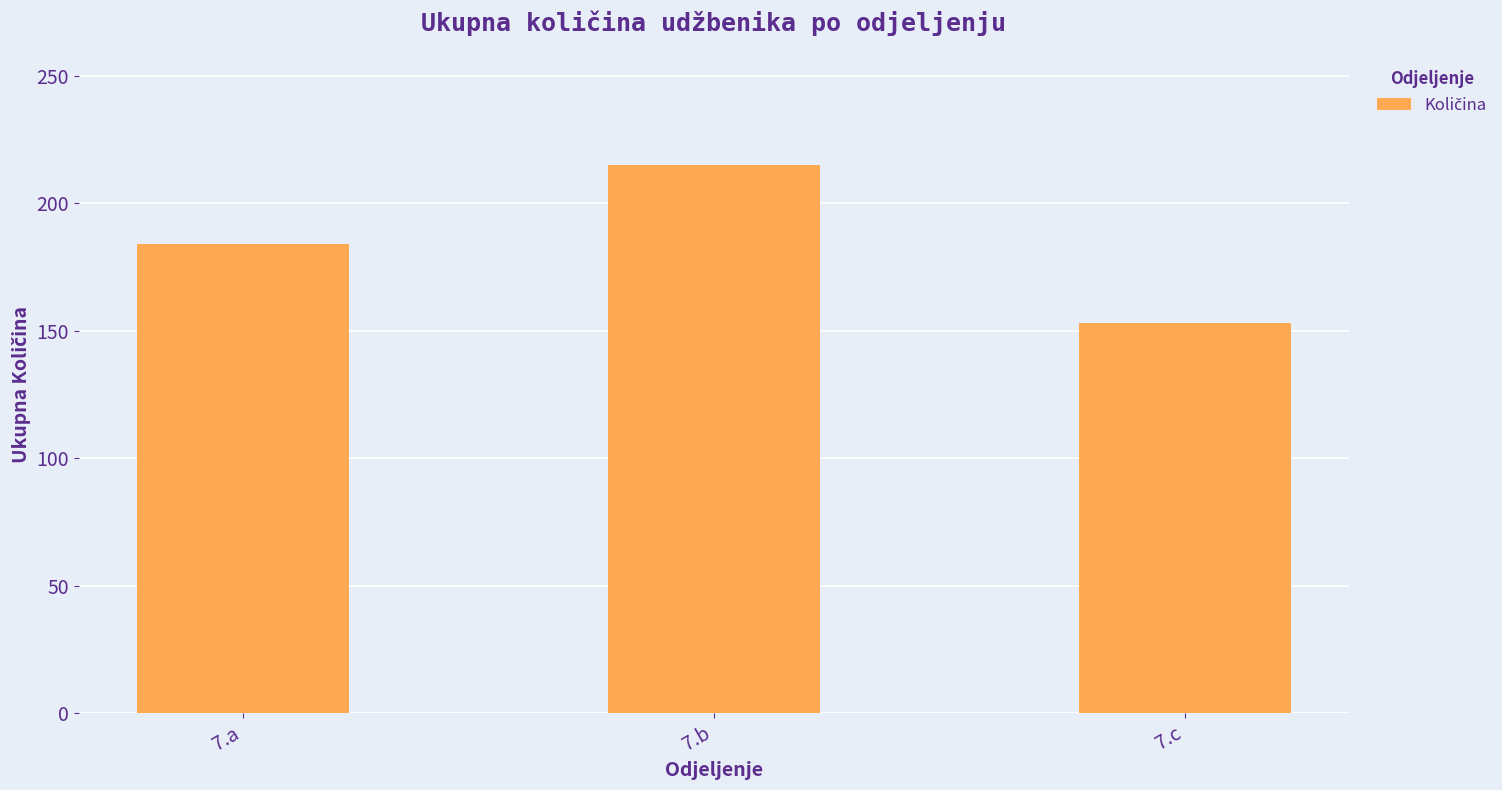

What is the difference between the maximum and minimum values?

62